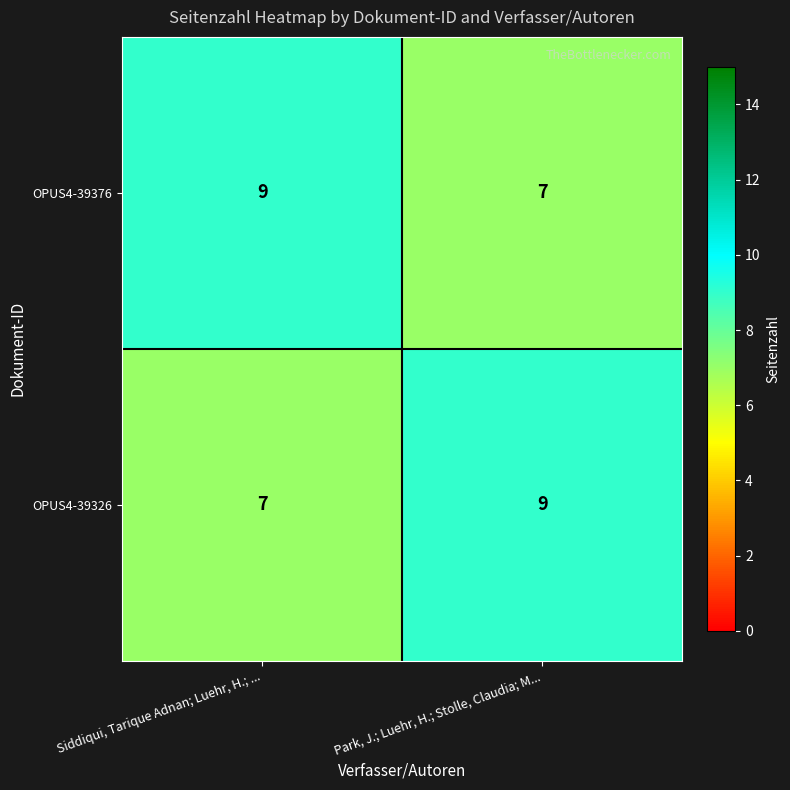

What is the spread (max minus min) of values at Park, J.; Luehr, H.; Stolle, Claudia; M...?

2